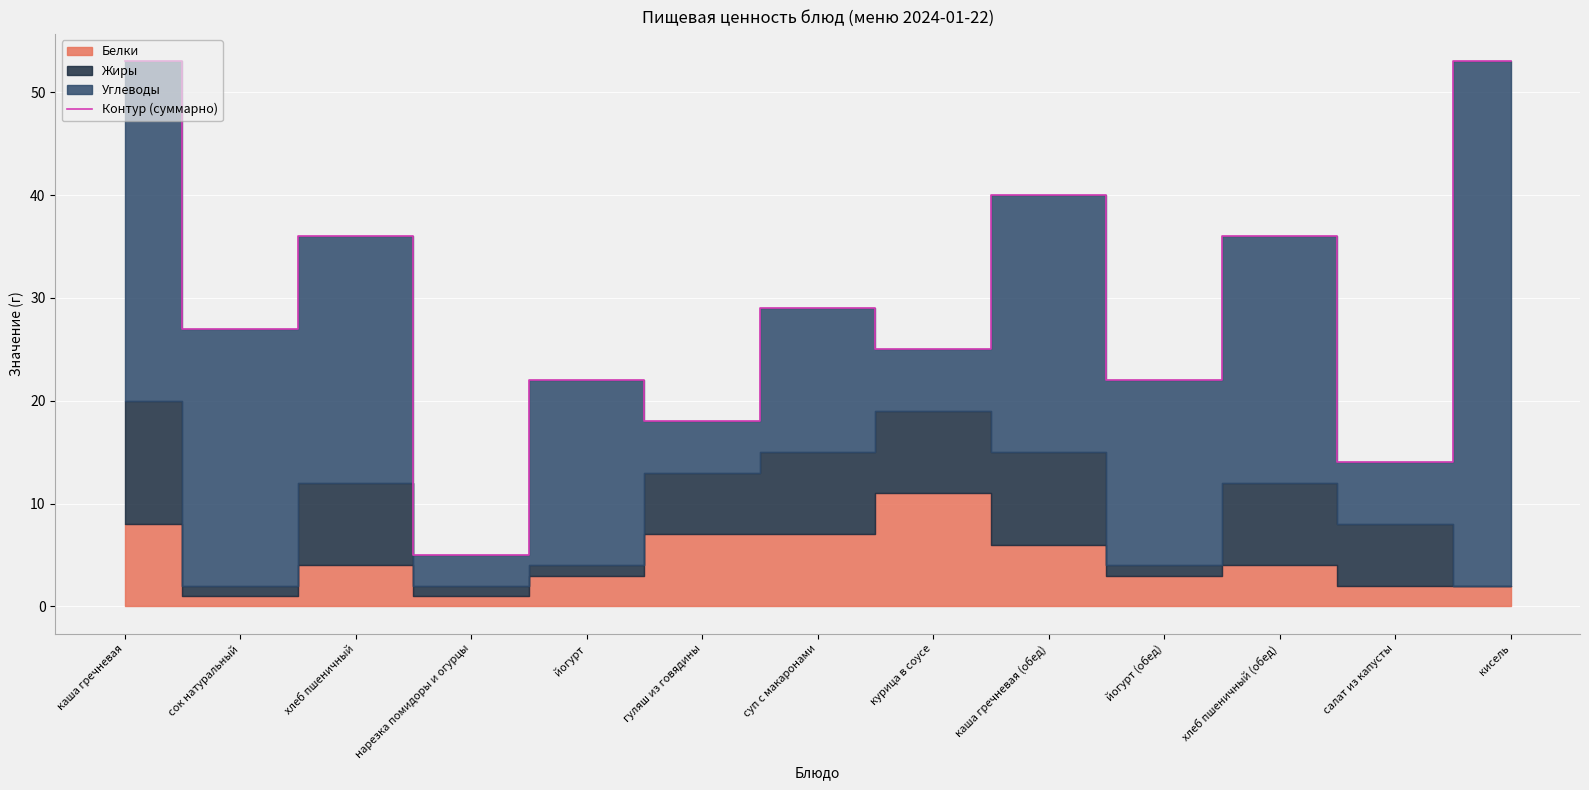

What is the label of the 11th point from the right?

хлеб пшеничный